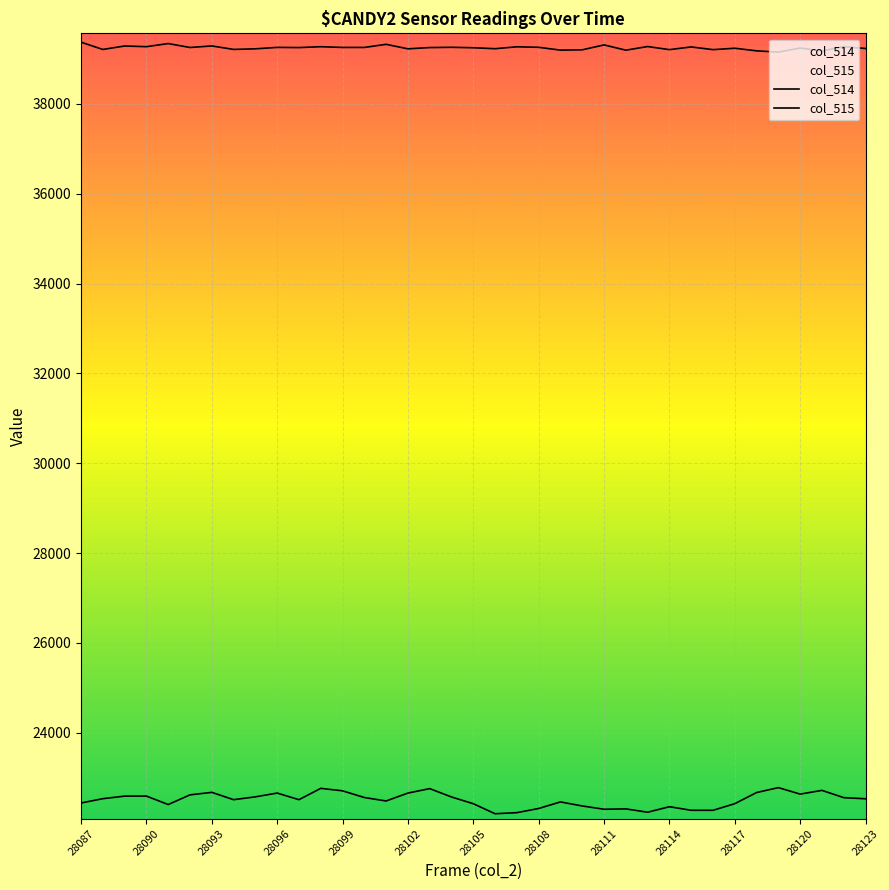

Rank the series by their average value, from highest to lowest.

col_515, col_514